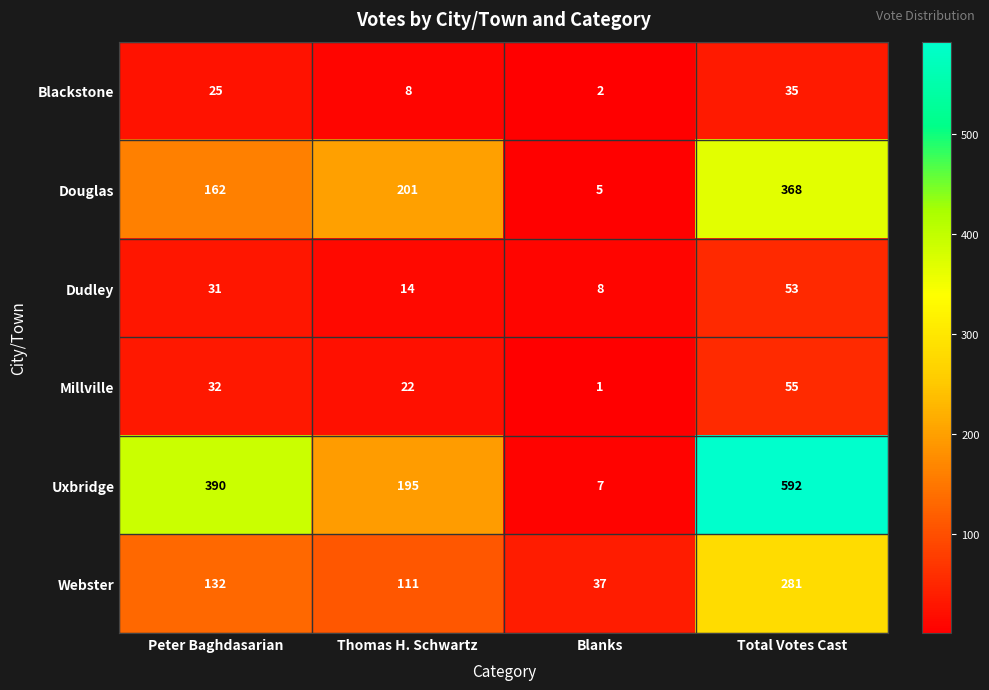

Reading right to left, list all the values displayed in this chart.

Blackstone: Total Votes Cast=35	Blanks=2	Thomas H. Schwartz=8	Peter Baghdasarian=25
Douglas: Total Votes Cast=368	Blanks=5	Thomas H. Schwartz=201	Peter Baghdasarian=162
Dudley: Total Votes Cast=53	Blanks=8	Thomas H. Schwartz=14	Peter Baghdasarian=31
Millville: Total Votes Cast=55	Blanks=1	Thomas H. Schwartz=22	Peter Baghdasarian=32
Uxbridge: Total Votes Cast=592	Blanks=7	Thomas H. Schwartz=195	Peter Baghdasarian=390
Webster: Total Votes Cast=281	Blanks=37	Thomas H. Schwartz=111	Peter Baghdasarian=132